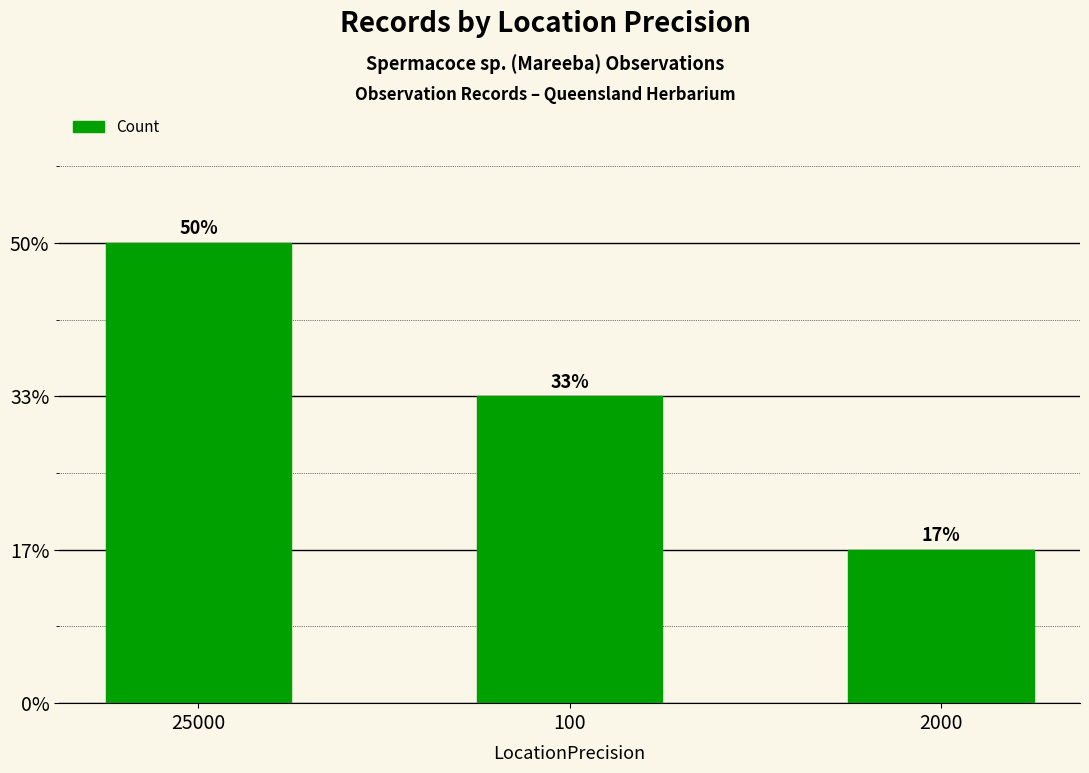

Approximately how many times larger is the value at 100 compared to 2000?

2.0